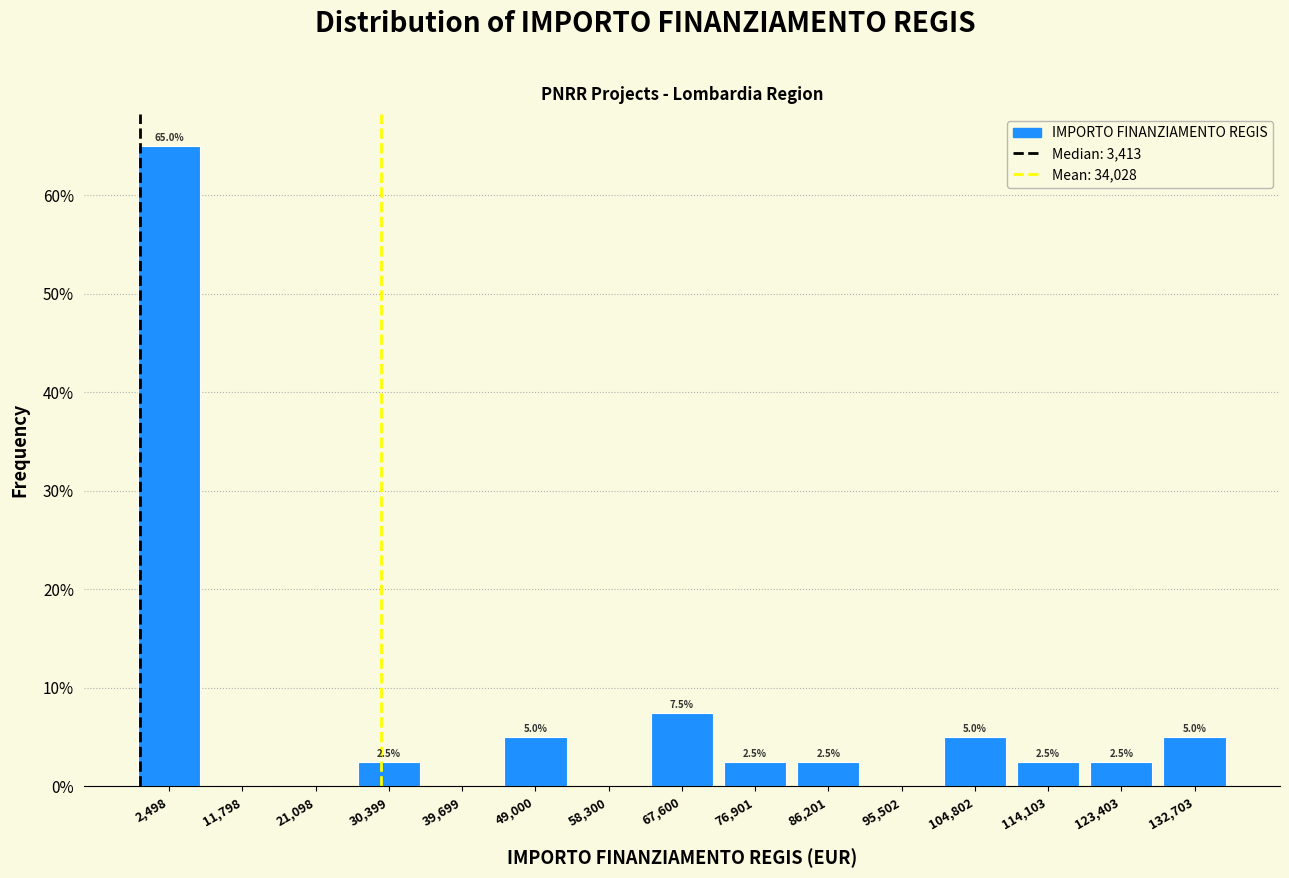

Reading right to left, extract all data points from this chart.

132,703=5.0	123,403=2.5	114,103=2.5	104,802=5.0	95,502=0.0	86,201=2.5	76,901=2.5	67,600=7.5	58,300=0.0	49,000=5.0	39,699=0.0	30,399=2.5	21,098=0.0	11,798=0.0	2,498=65.0